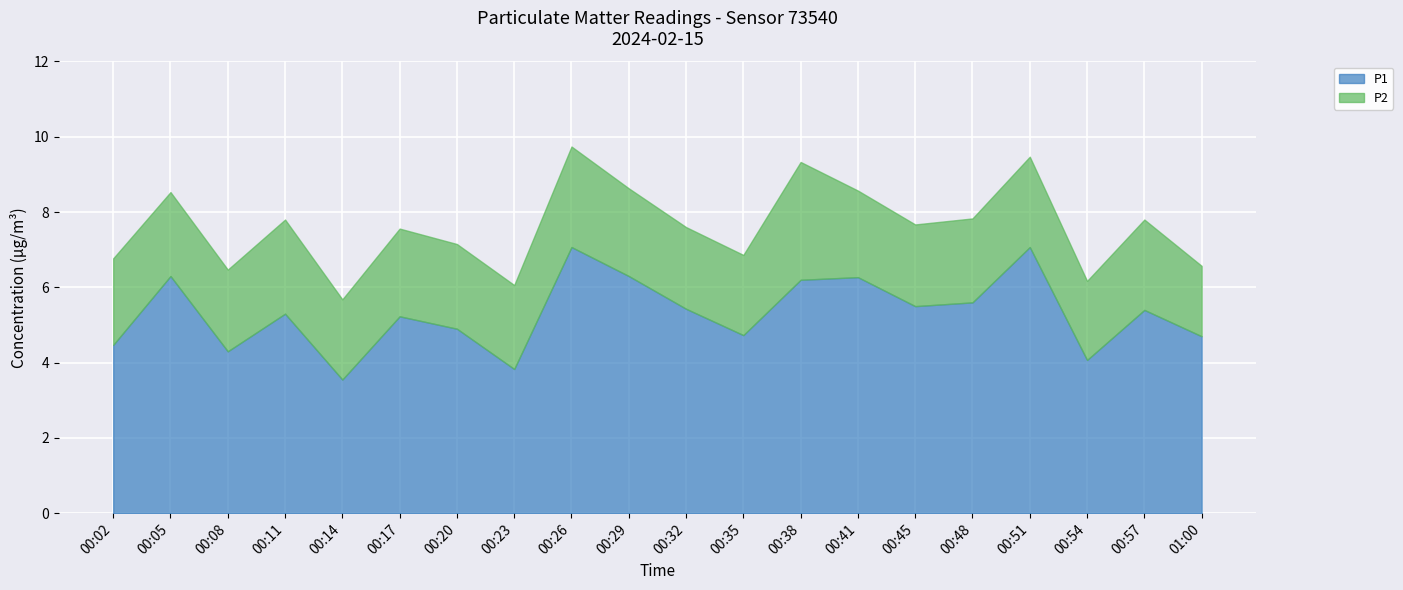

What is the value of the 5th point from the left?

3.5